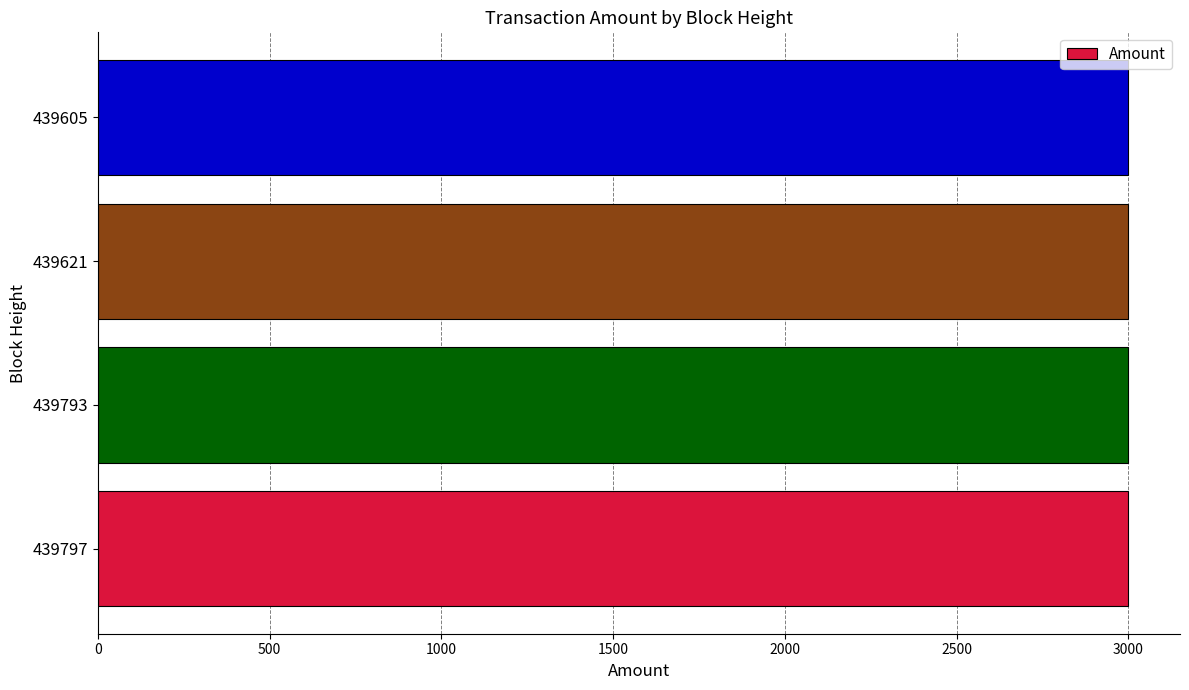

Approximately how many times larger is the value at 439797 compared to 439793?

1.0